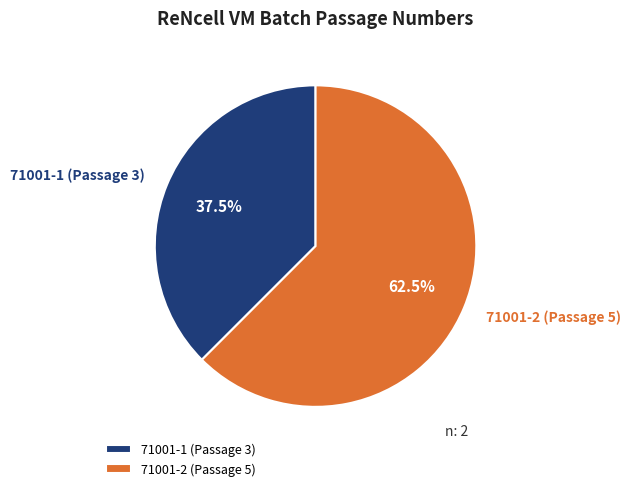

Which category has the biggest portion of the pie?

71001-2 (Passage 5)